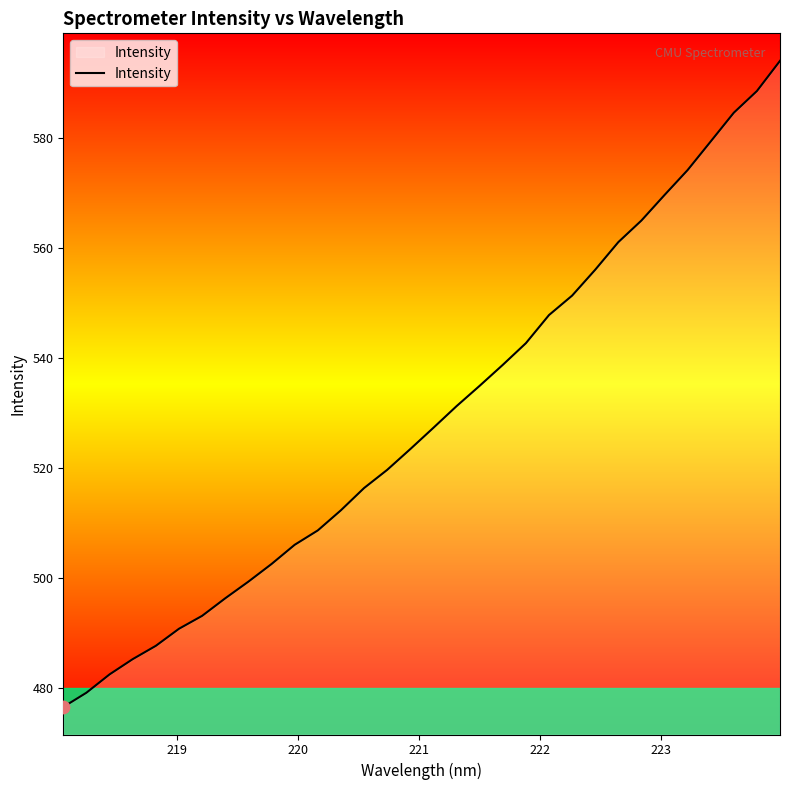

What is the difference between the maximum and minimum values?

117.5